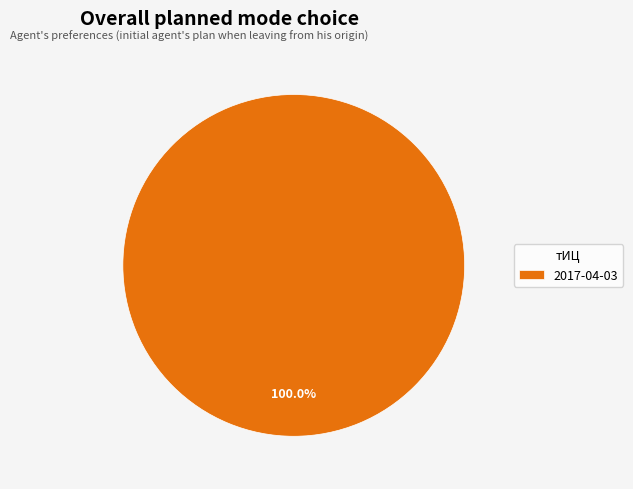

To the nearest percent, what portion does 2017-04-03 represent?

100%